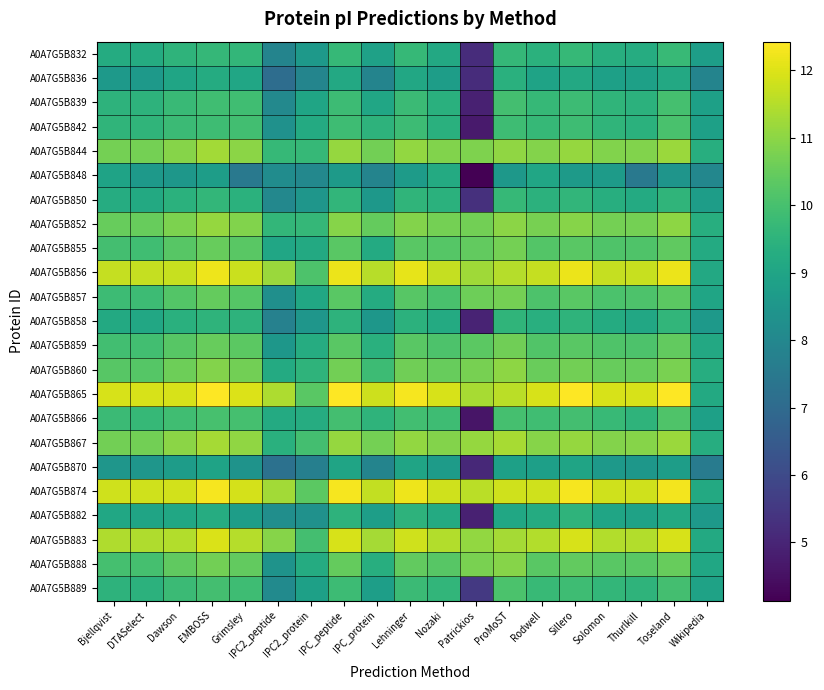

At which category is the sum across all series the highest?

EMBOSS